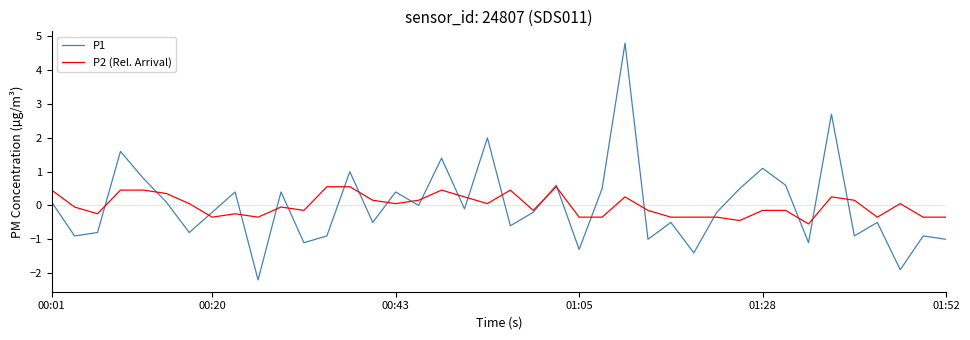

List the series in order of their peak value, lowest first.

P2 (Rel. Arrival), P1